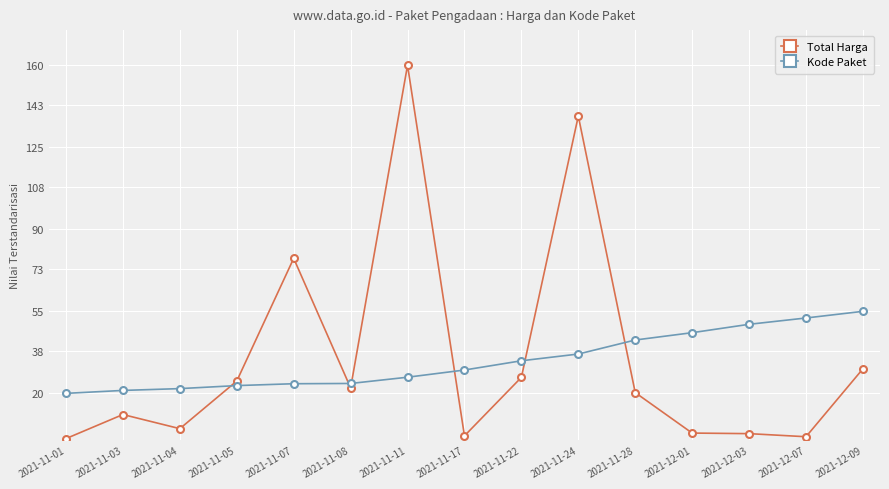

What is the difference between the maximum and minimum values in the Total Harga series?

159.3